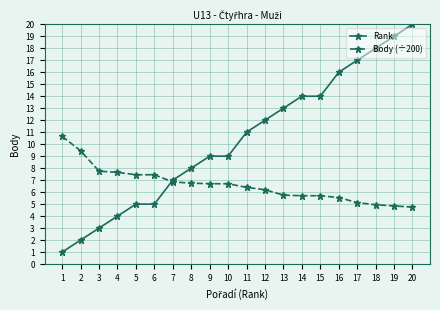

How many lines are shown in the chart?

2